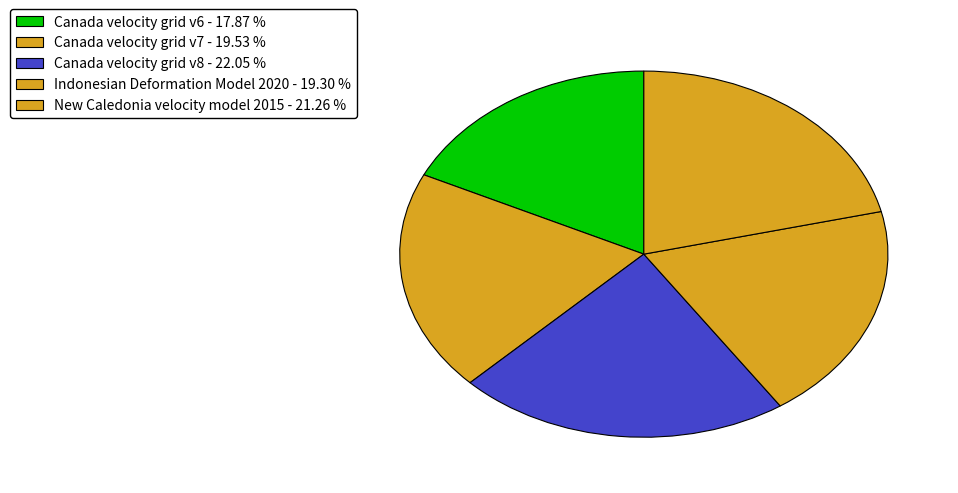

What portion of the pie excludes Canada velocity grid v7?

80.5%